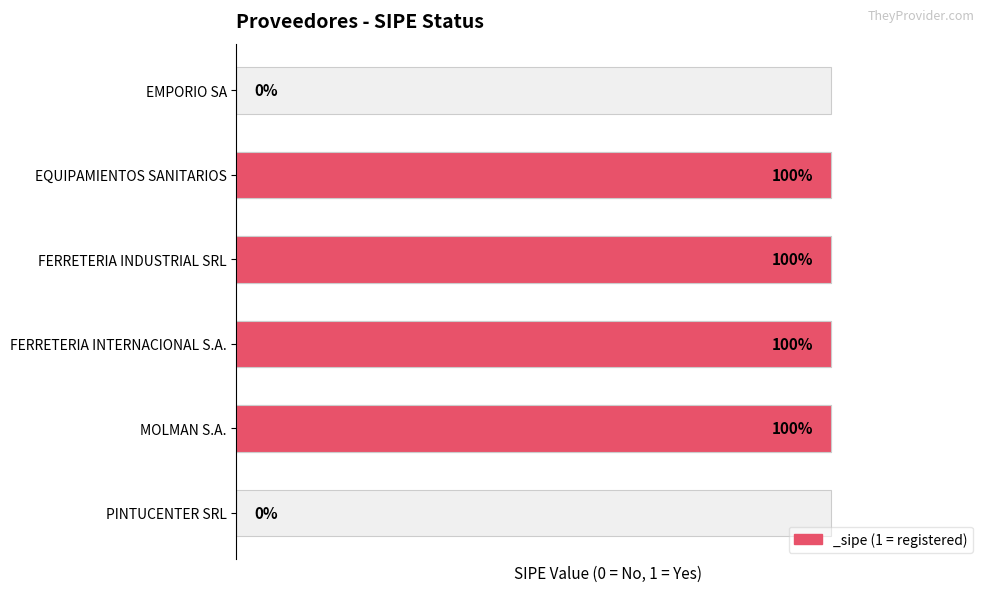

What is the approximate value at MOLMAN S.A.?

1